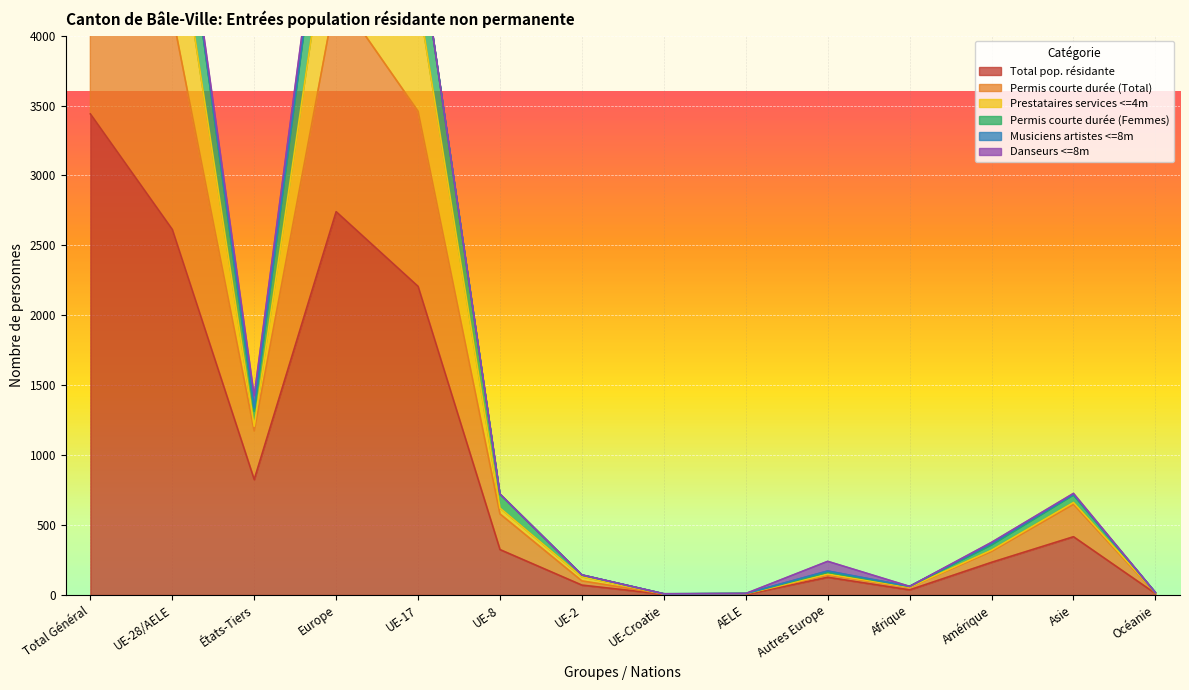

What value does the Total pop. résidante series have at Amérique?

234